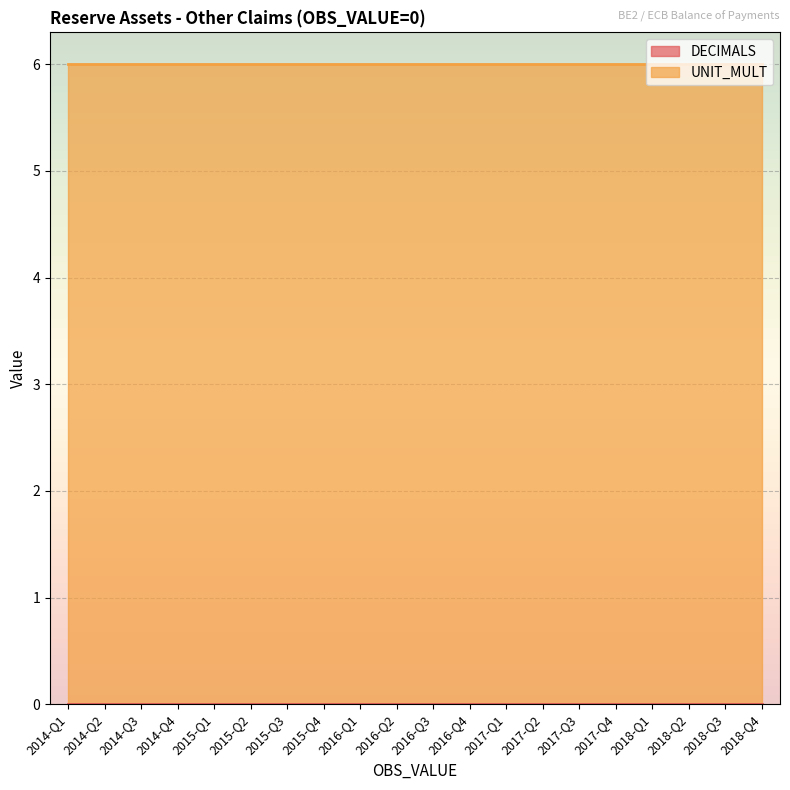

Which has a higher value, 2014-Q4 or 2016-Q3?

2014-Q4